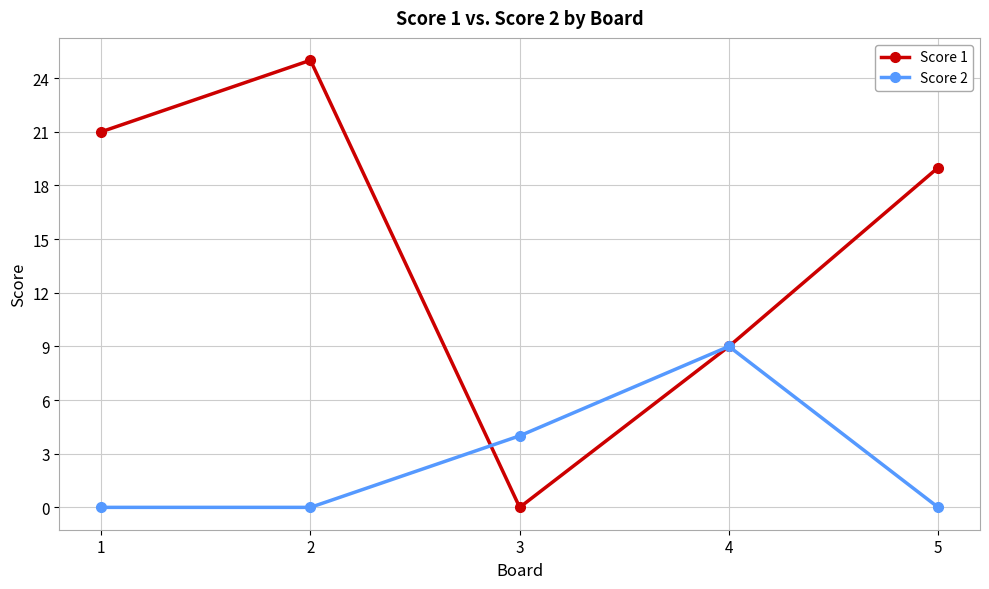

How many interior local peaks does the Score 1 series have?

1